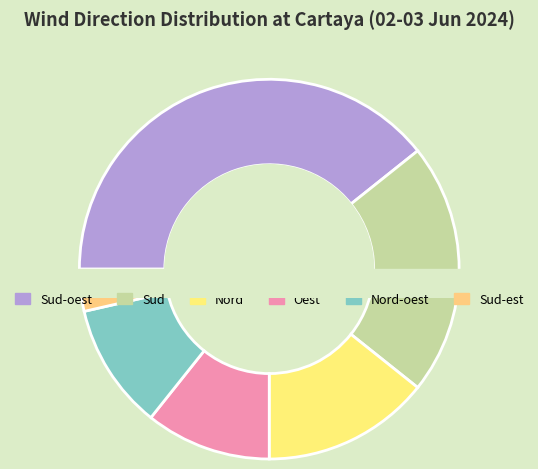

To the nearest percent, what is the combined percentage of Nord and Sud-oest?

54%